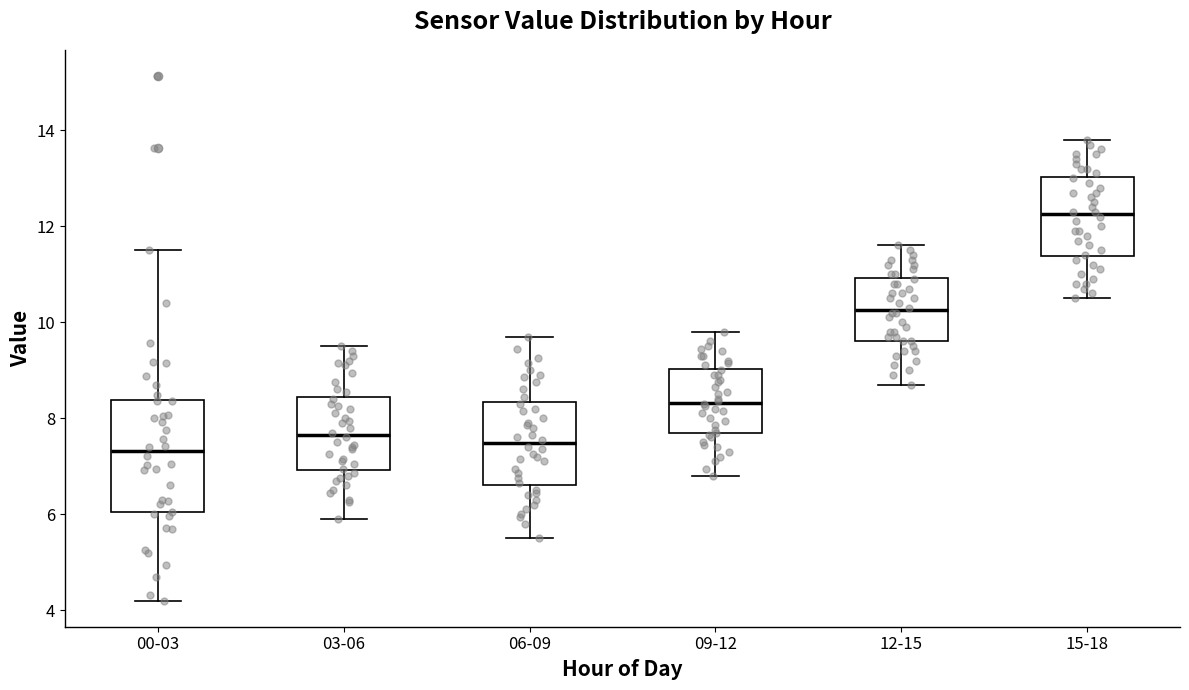

Which box is the tallest, from its lower edge to its upper edge?

00-03